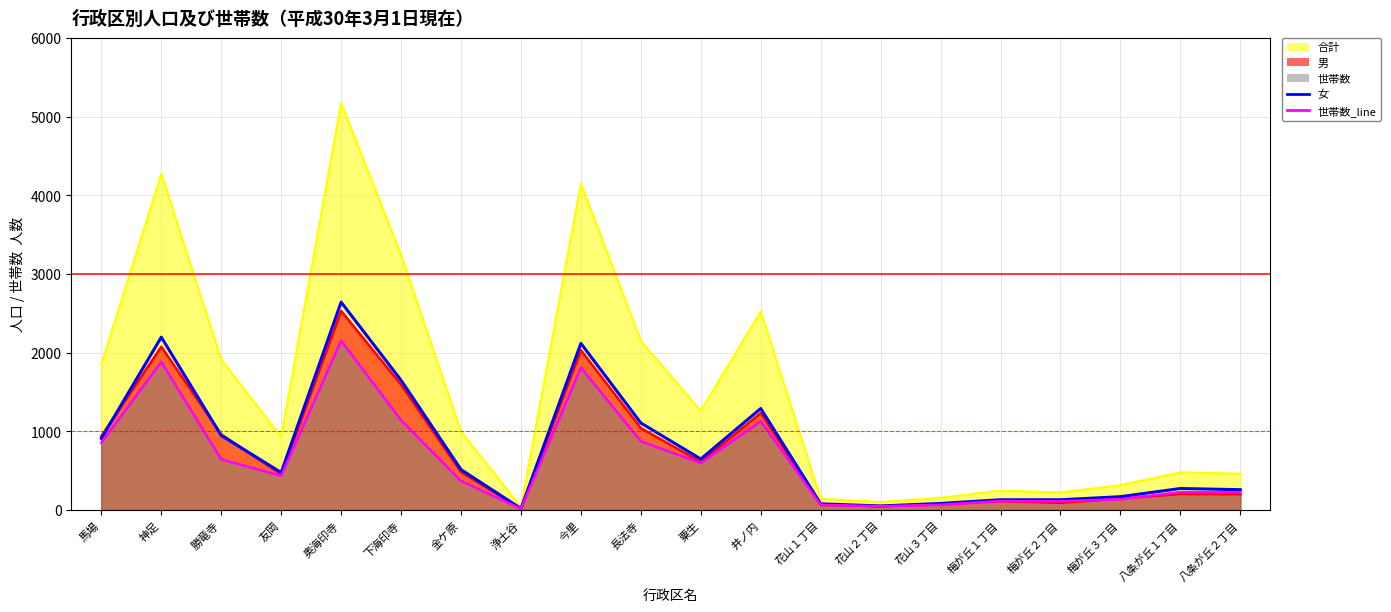

What is the lowest value of the 女 series?

19